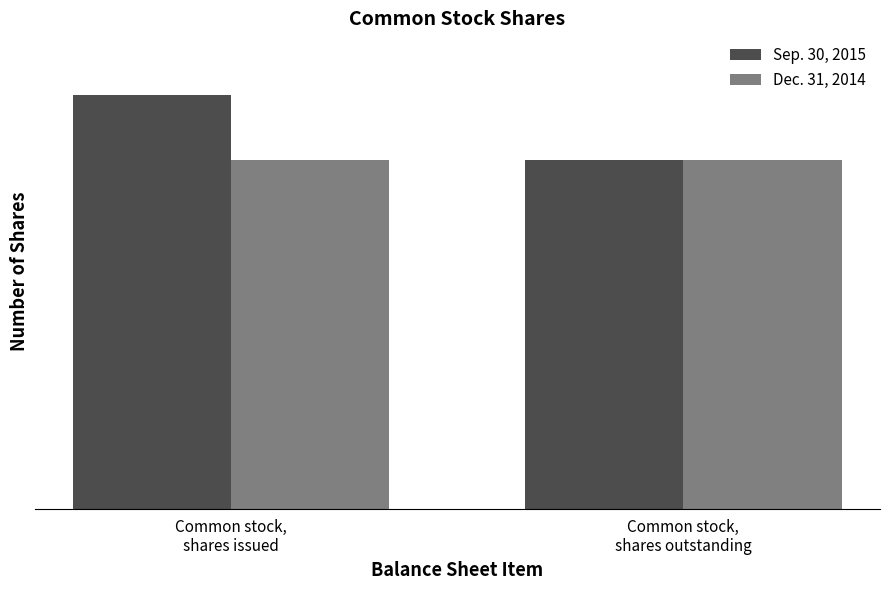

The value of Sep. 30, 2015 at Common stock,
shares outstanding is 20275503. True or false?

False